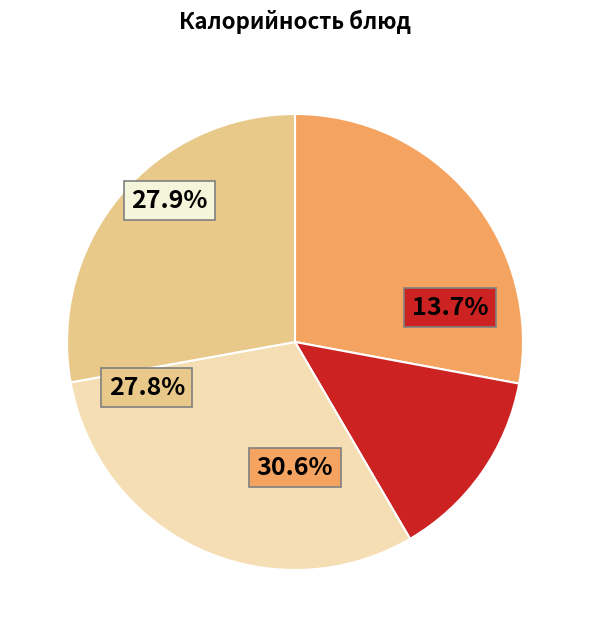

True or false: азу из отварной говядины accounts for 22% of the total.

False